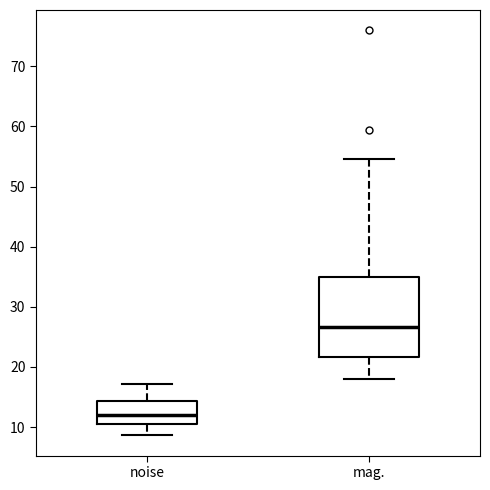

Where is the lower edge of the box for mag. on the y-axis? The values are not printed on the chart, so give them approximately, as read against the axis.

22